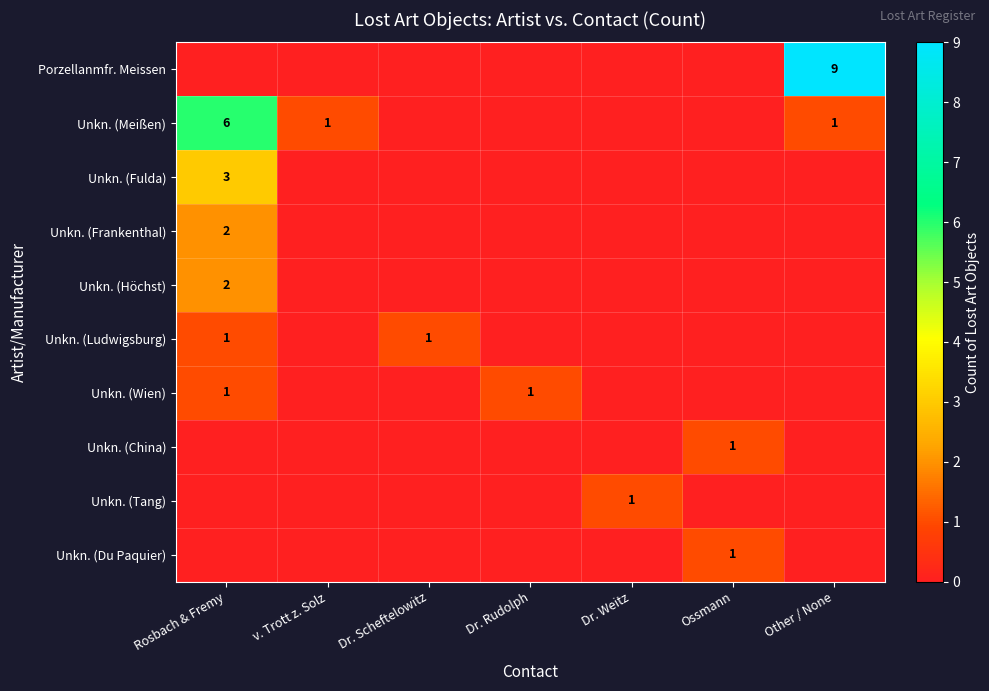

True or false: Unkn. (Meißen) has a value of 9 at Rosbach & Fremy.

False